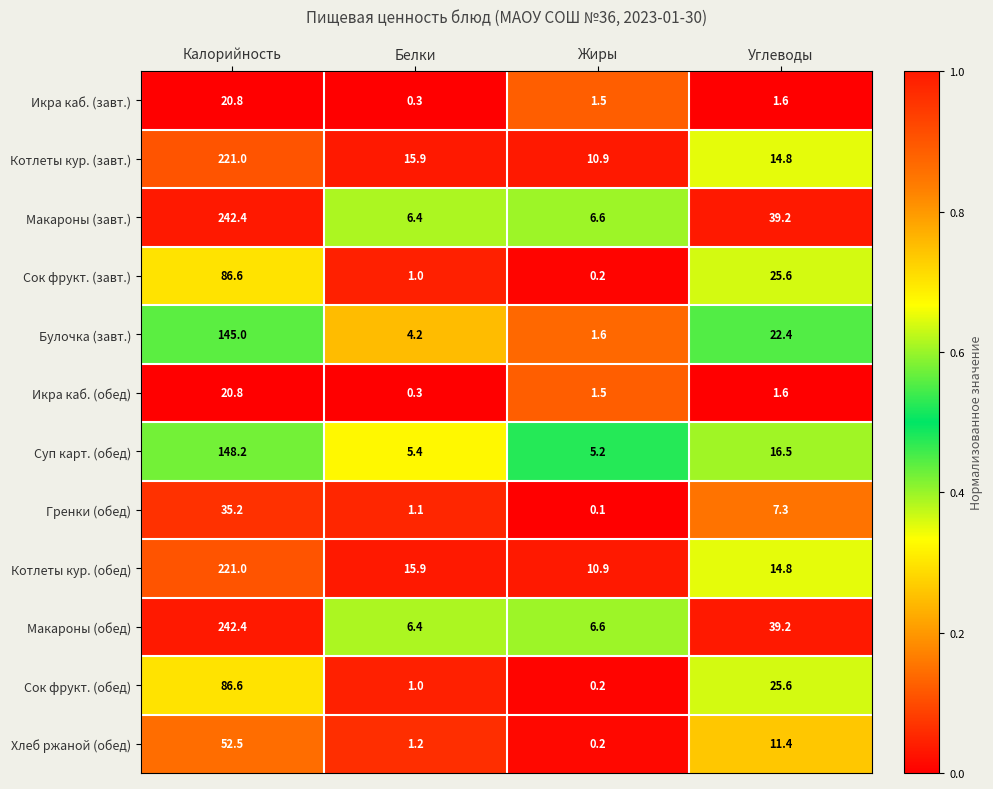

What is the spread (max minus min) of values at Калорийность?

221.6